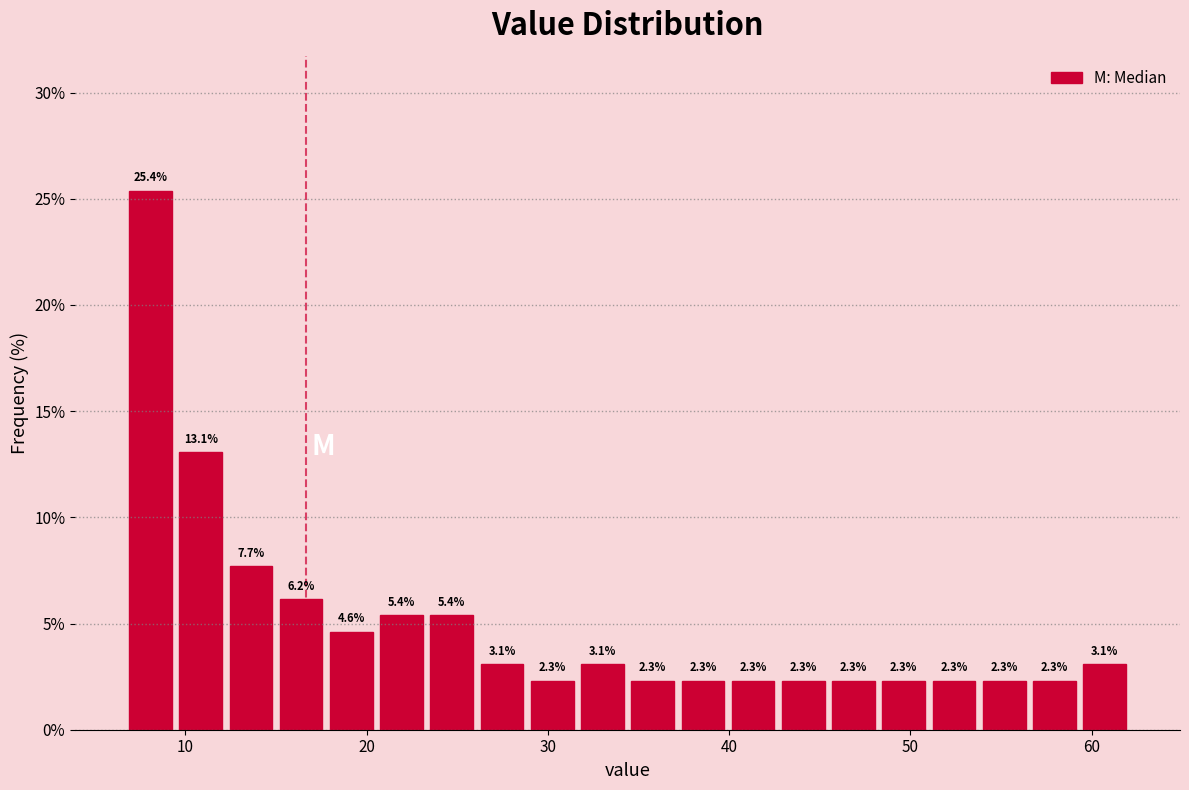

Read against the x-axis, roughly where is the centre of the tallest bar?

8